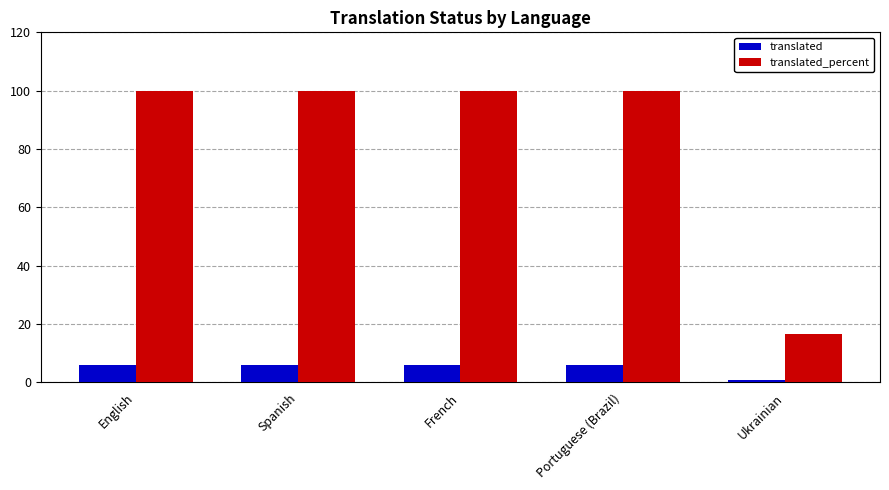

What is the value of the translated_percent bar at the 5th from the left?

16.6